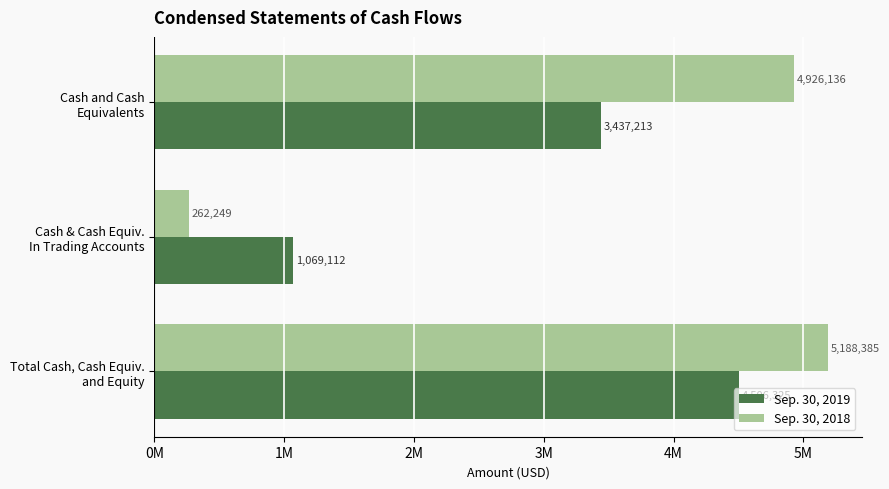

What are all the series names shown in the legend?

Sep. 30, 2019, Sep. 30, 2018